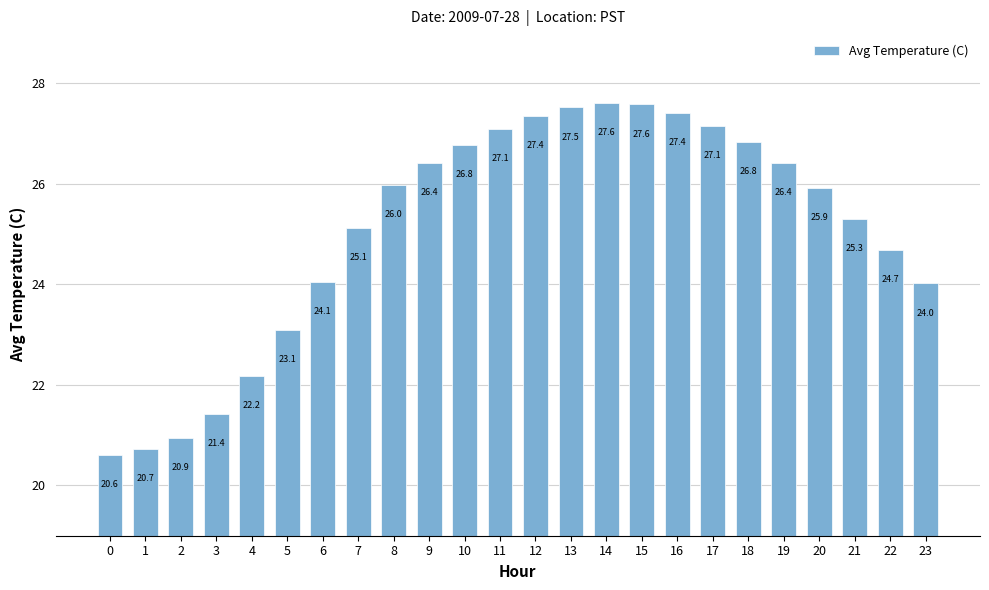

What is the change in value from 1 to 19?

+5.7